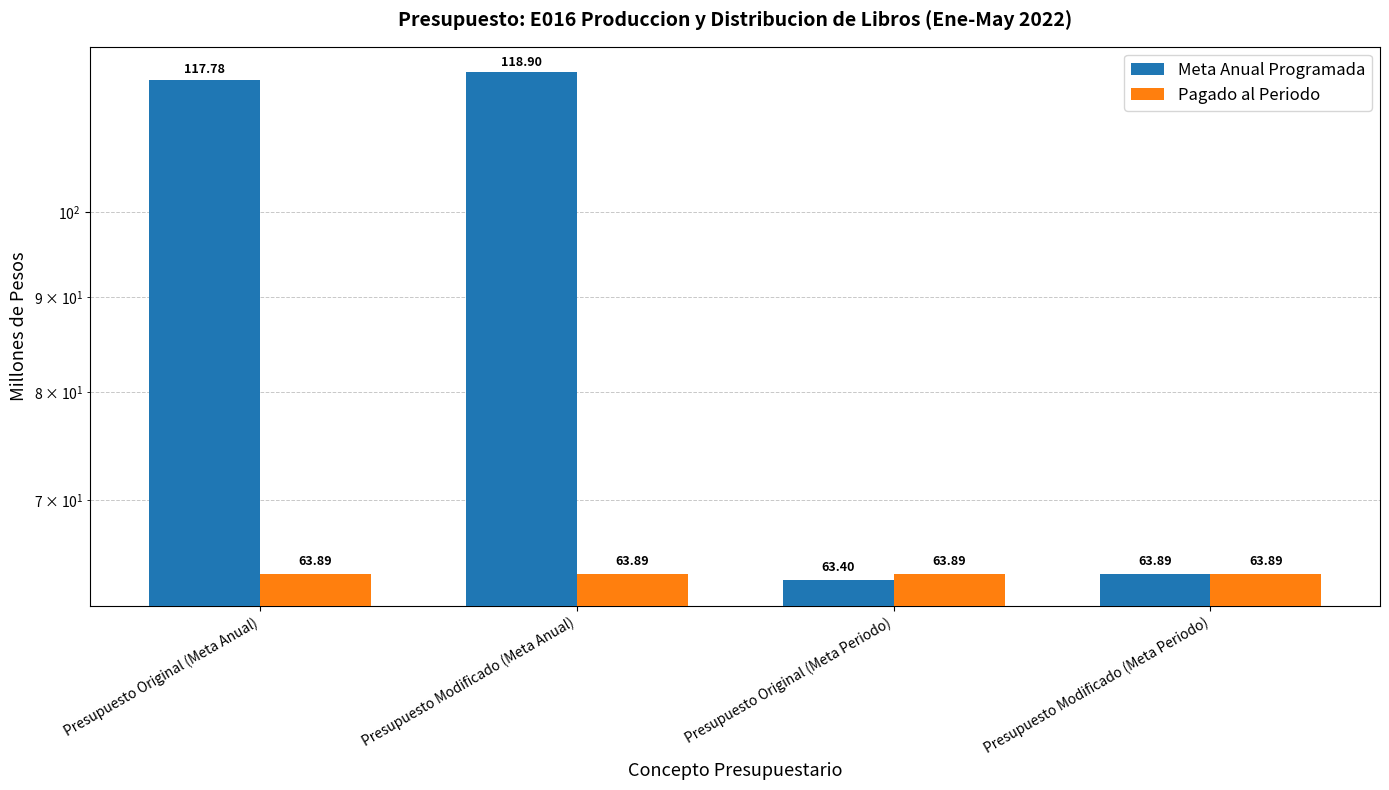

True or false: Pagado al Periodo has a value of 84.2 at Presupuesto Original (Meta Anual).

False